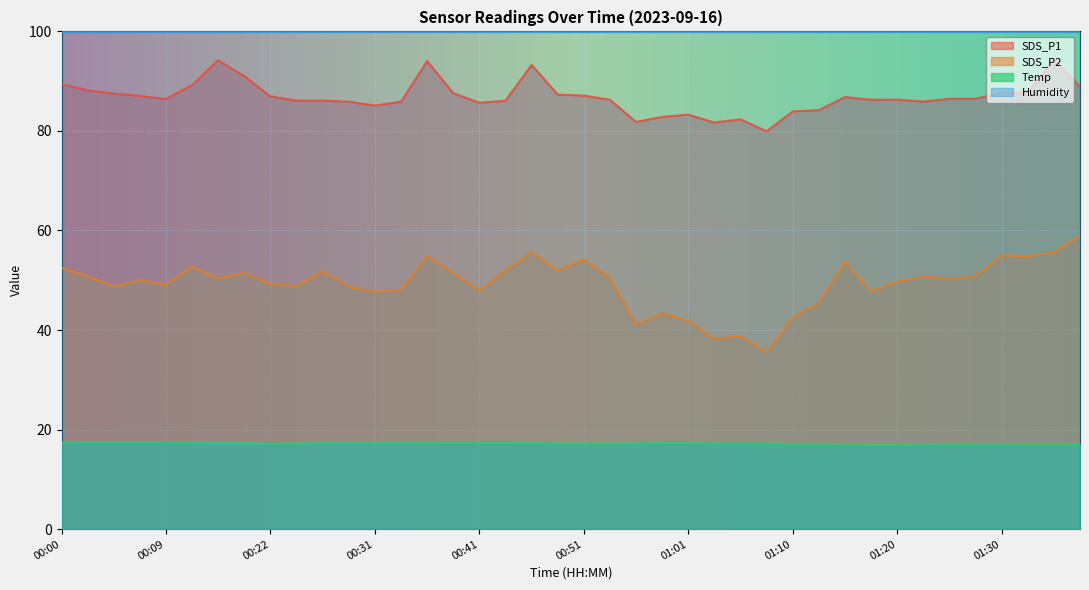

Which series has the largest total across all categories?

Humidity